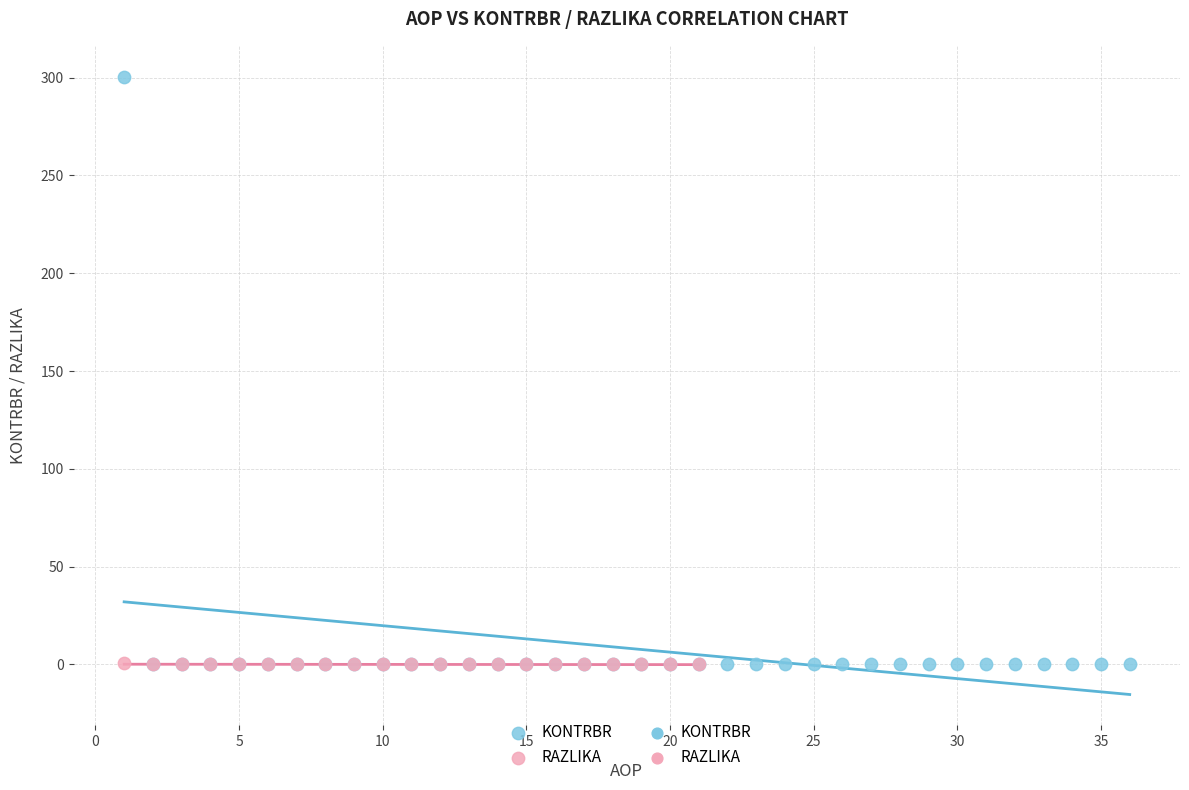

Which series contains the highest Y value?

KONTRBR